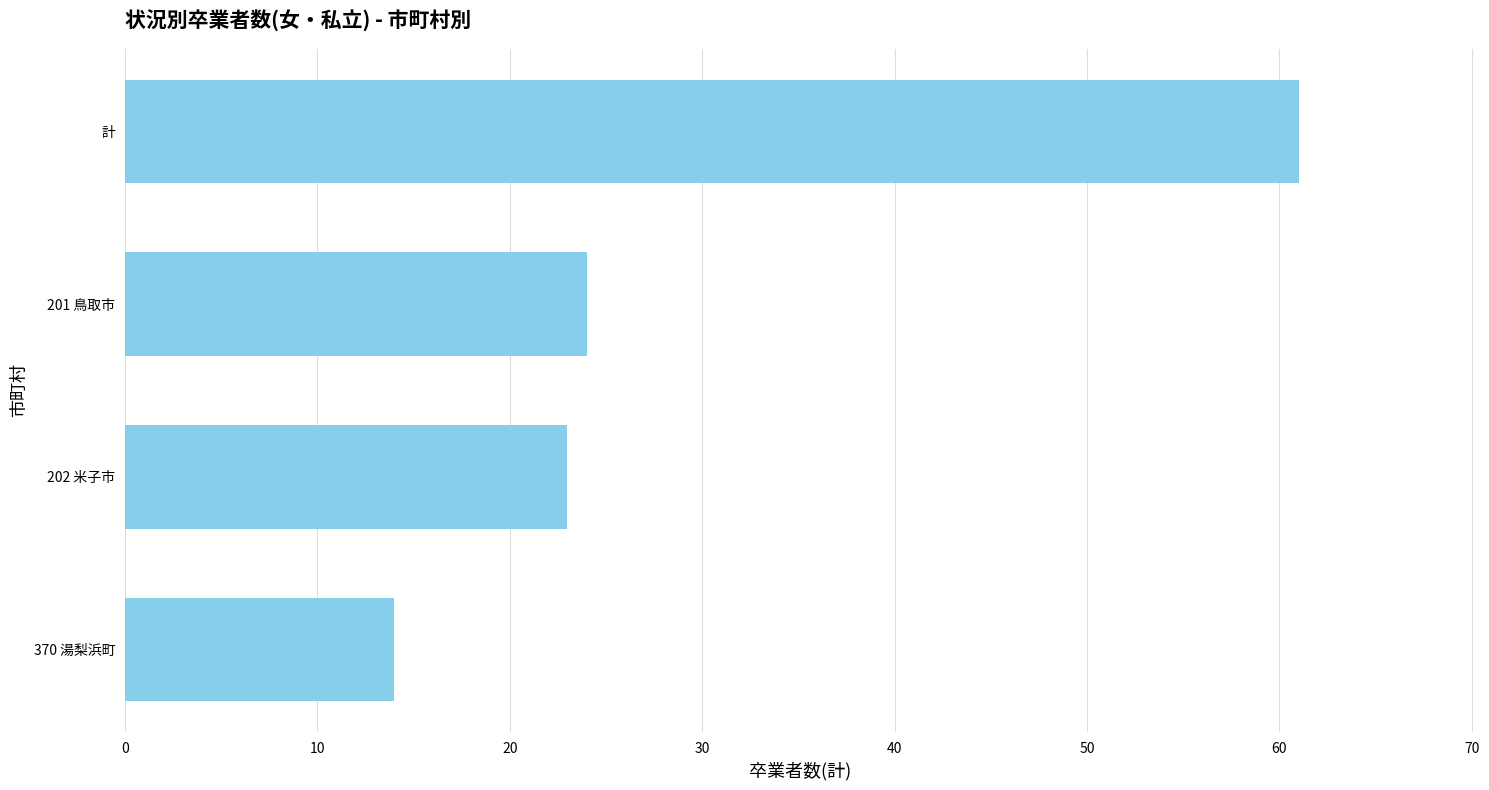

Between 201 鳥取市 and 計, which is larger?

計